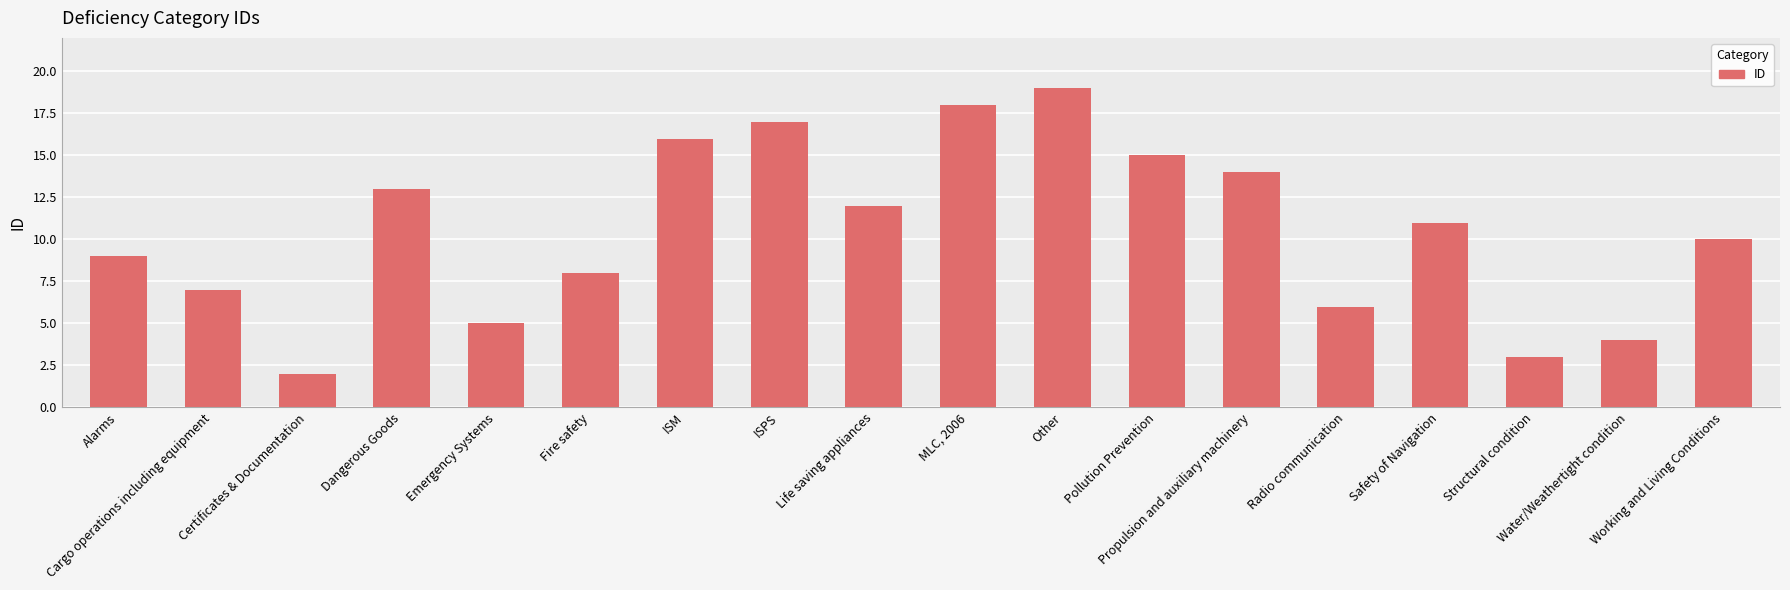

At which category does the chart reach its peak across all series?

Other